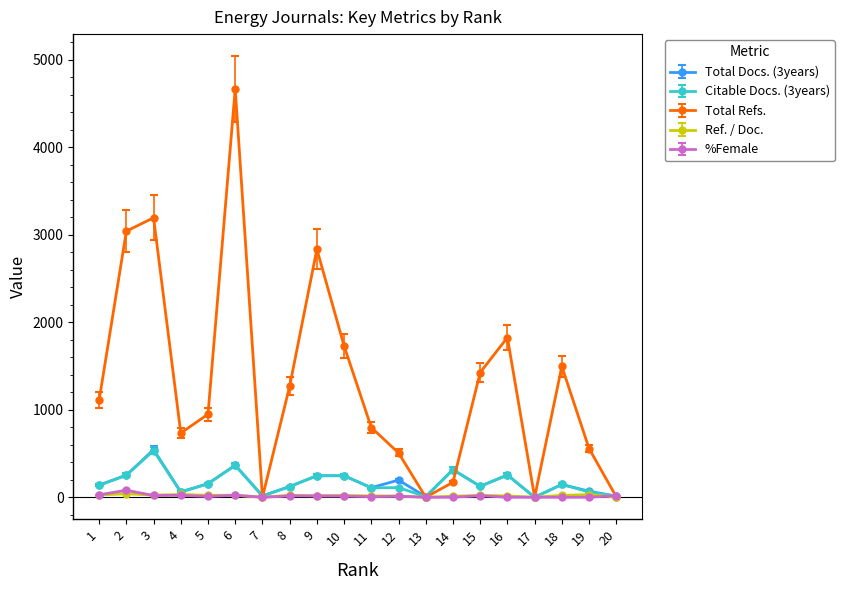

At which category is the sum across all series the highest?

6